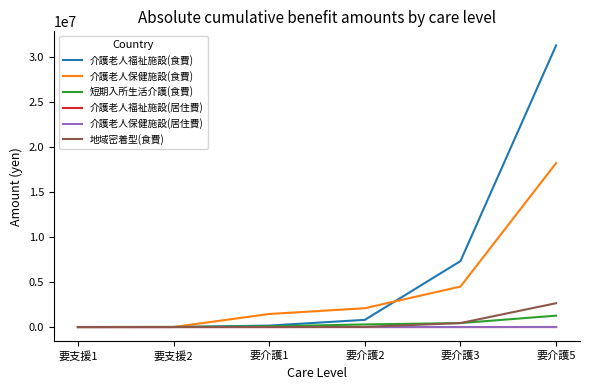

What is the average value of the 介護老人保健施設(居住費) series?

176